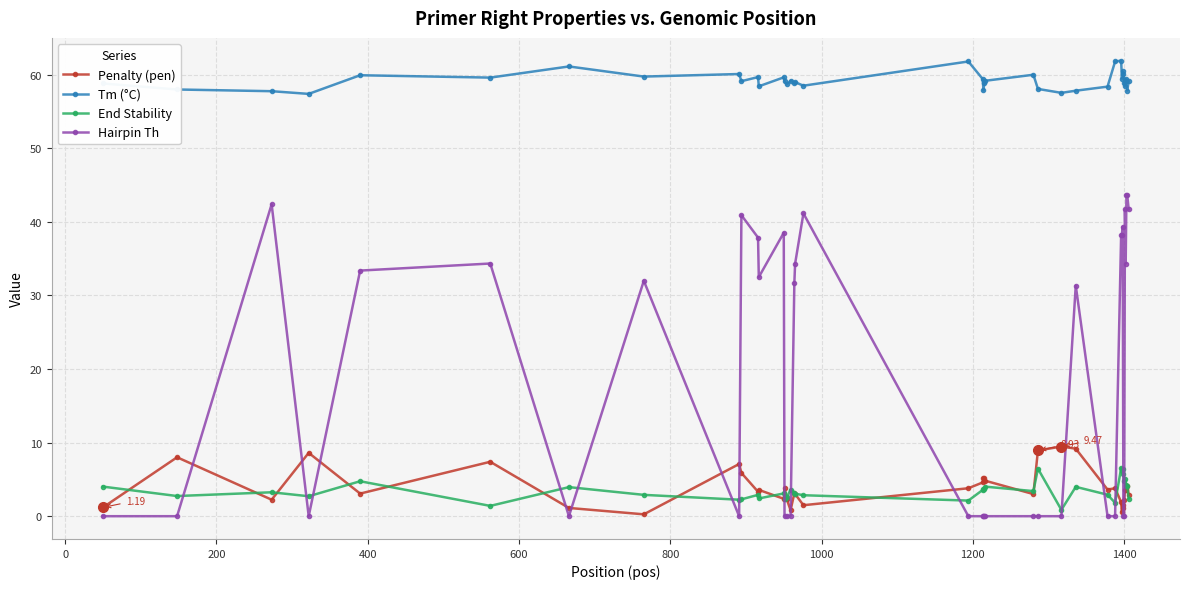

True or false: End Stability has more than 1 points higher than both neighbors.

True